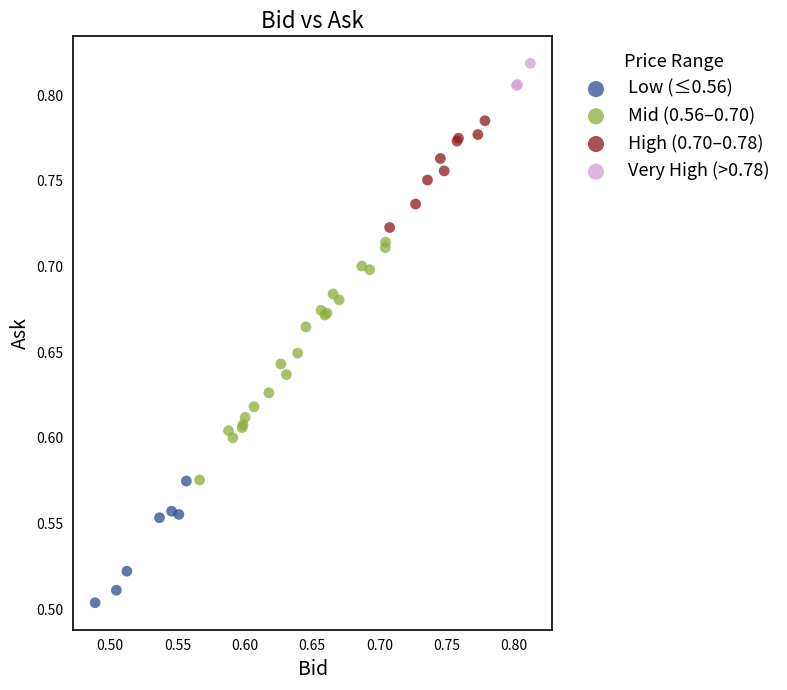

What are all the series names shown in the legend?

Low (≤0.56), Mid (0.56–0.70), High (0.70–0.78), Very High (>0.78)